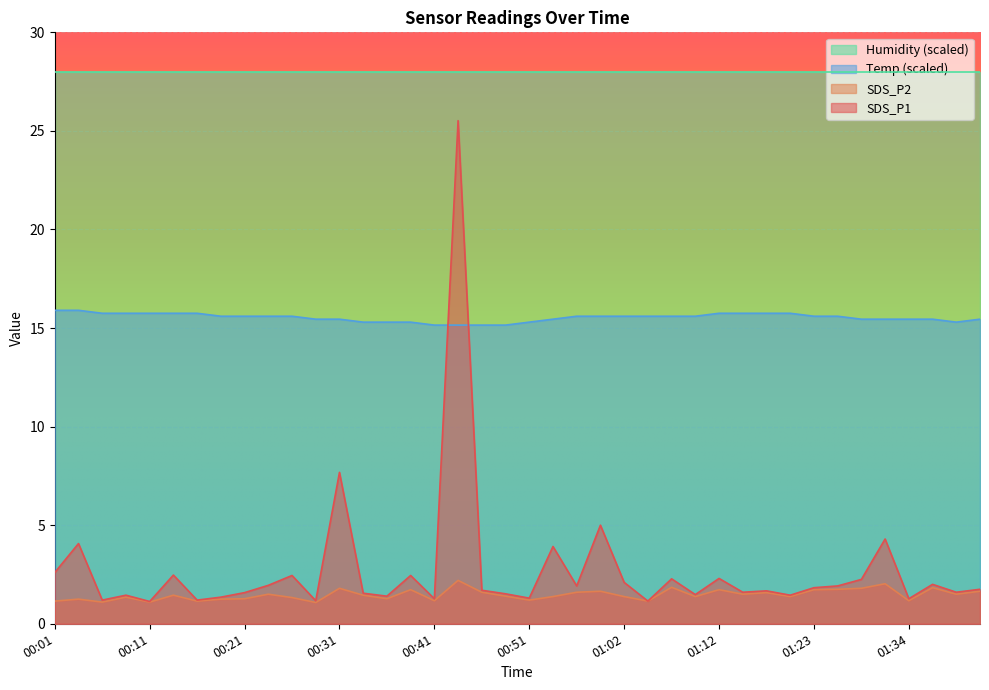

What are all the series names shown in the legend?

Humidity (scaled), Temp (scaled), SDS_P2, SDS_P1